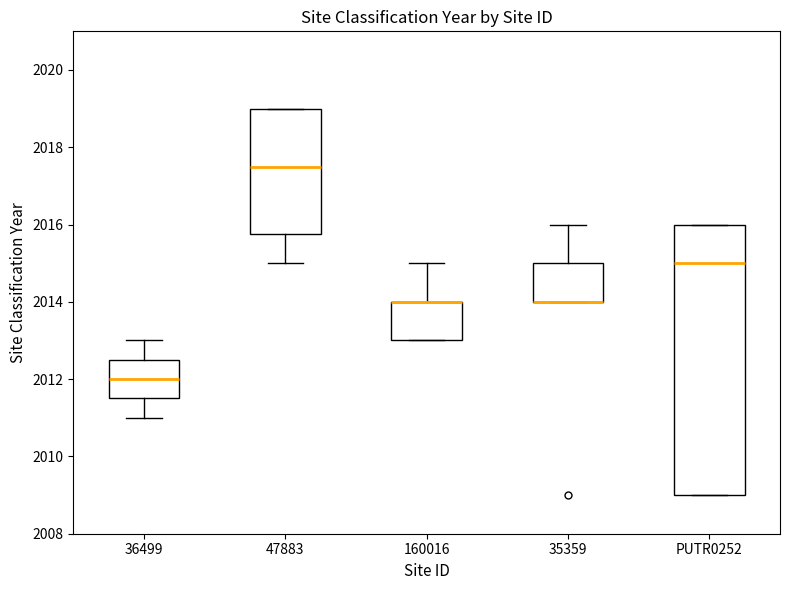

Reading left to right, read every box against the y-axis: the position of its median line, the range the box covers, and the ends of its whiskers. The values are not printed on the chart, so give them approximately, as read against the axis.

36499: median 2012.0, box 2011.6 to 2012.6, whiskers 2011.0 to 2013.0
47883: median 2017.6, box 2015.8 to 2019.0, whiskers 2015.0 to 2019.0
160016: median 2014.0 (drawn on the box's upper edge), box 2013.0 to 2014.0, whiskers 2013.0 to 2015.0
35359: median 2014.0 (drawn on the box's lower edge), box 2014.0 to 2015.0, whiskers 2014.0 to 2016.0
PUTR0252: median 2015.0, box 2009.0 to 2016.0, whiskers 2009.0 to 2016.0